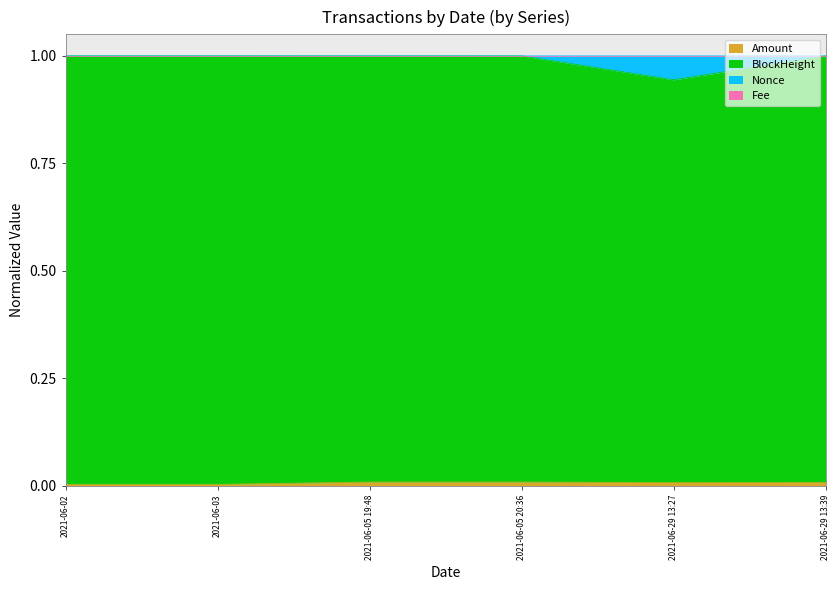

In Nonce, how many points are higher than both neighbors (excluding endpoints)?

2